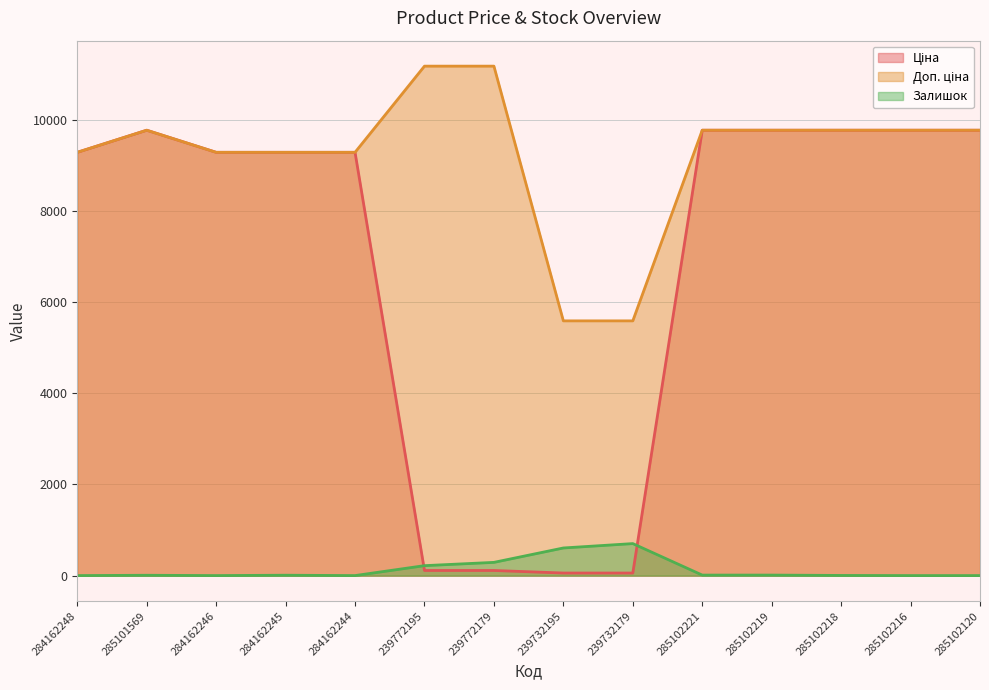

True or false: Ціна has more than 1 points higher than both neighbors.

False